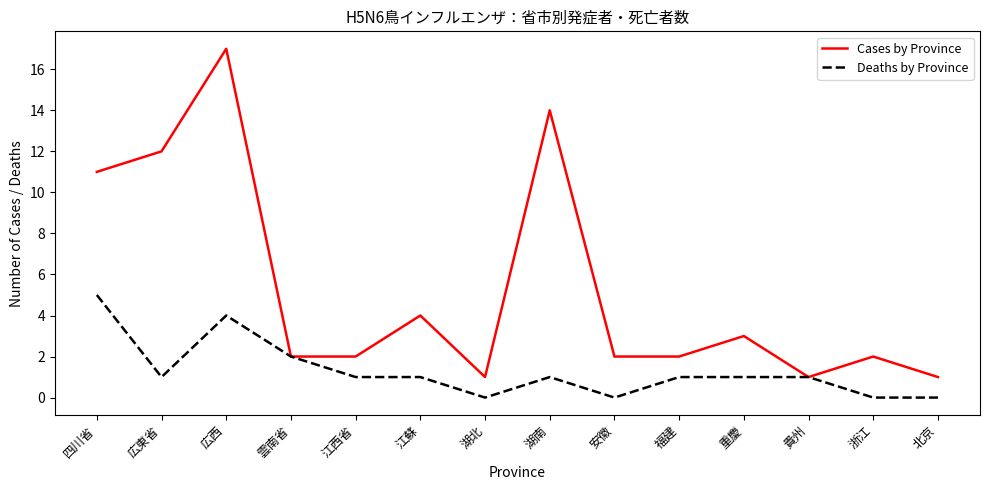

What is the difference between the maximum and minimum values in the Cases by Province series?

16